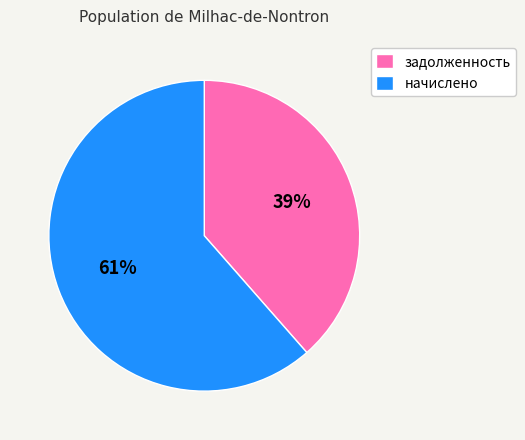

Do задолженность and начислено together represent more than half of the pie?

Yes